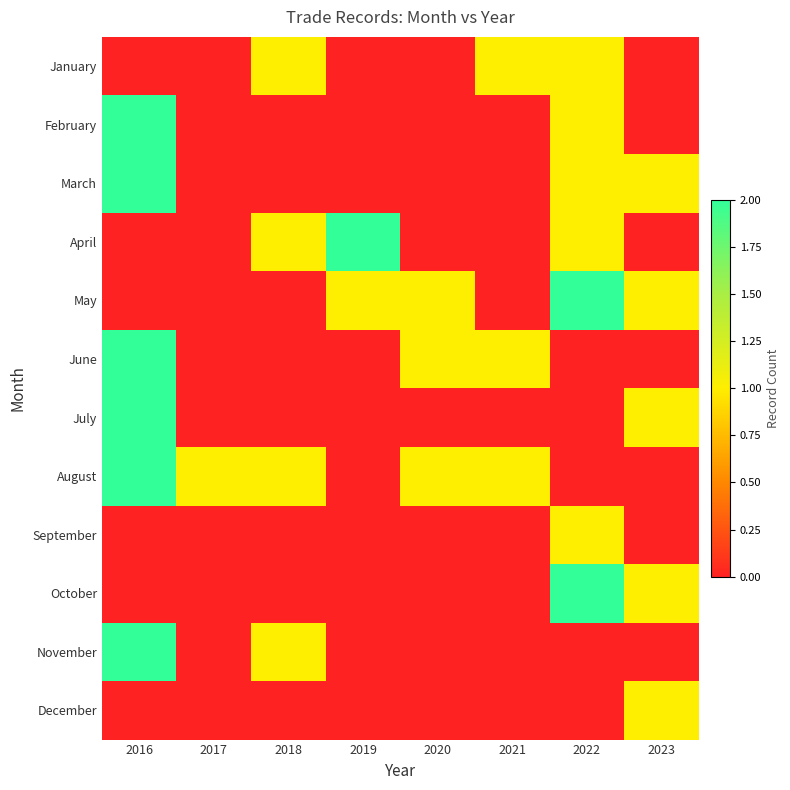

Between 2020 and 2019, which is larger?

2020